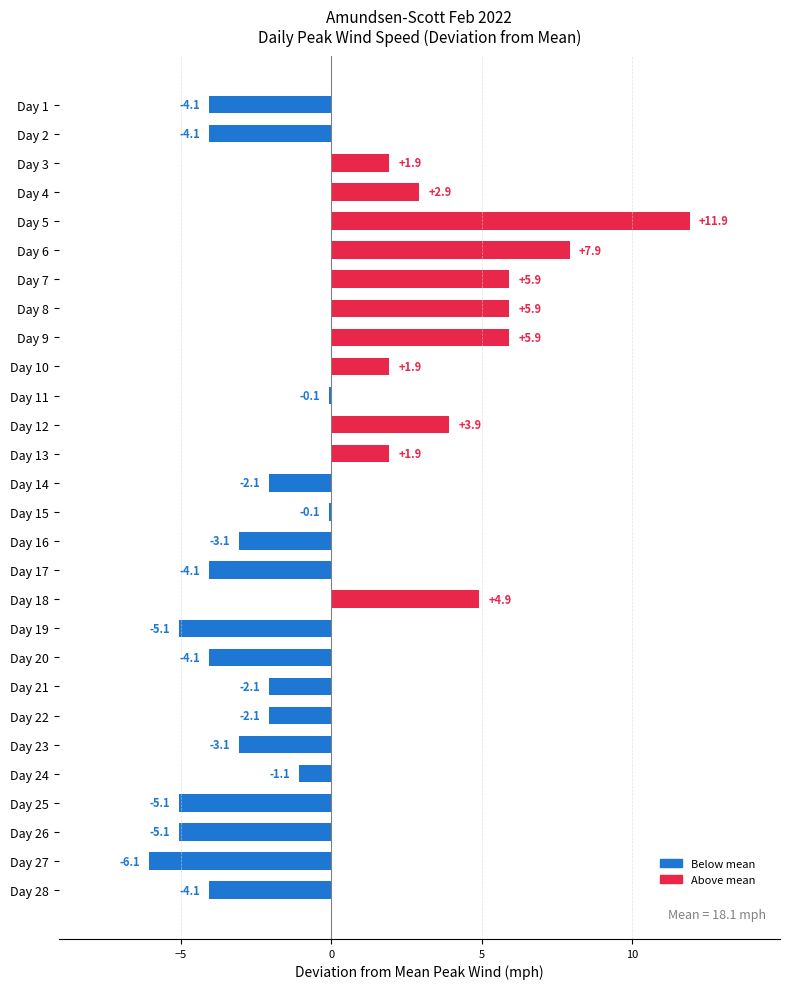

Between Day 28 and Day 21, which is larger?

Day 21